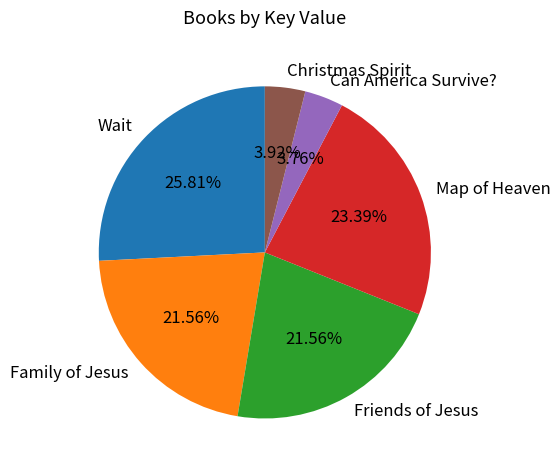

Does Family of Jesus represent more than half of the total?

No